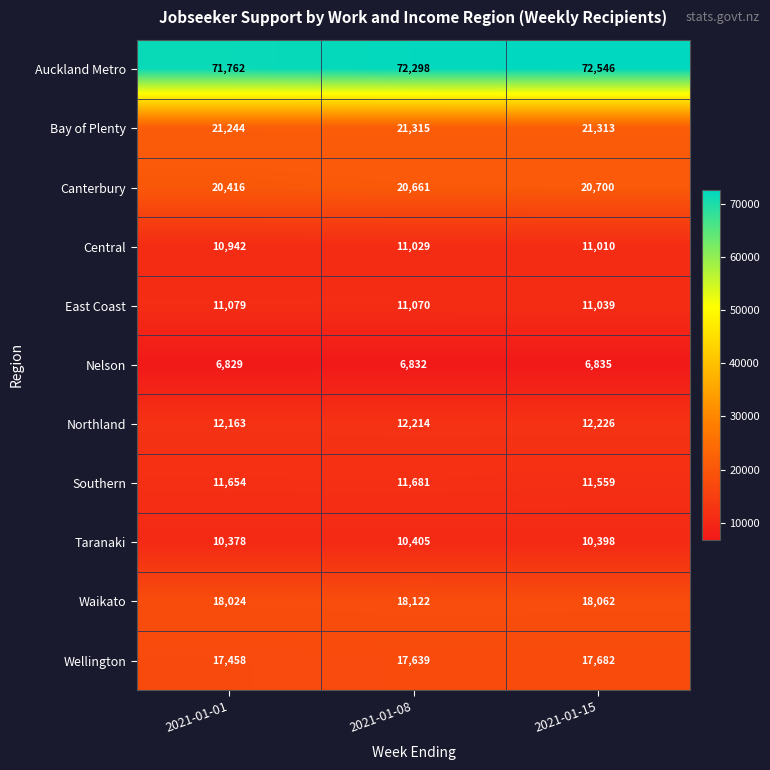

How many series are shown in this chart?

11